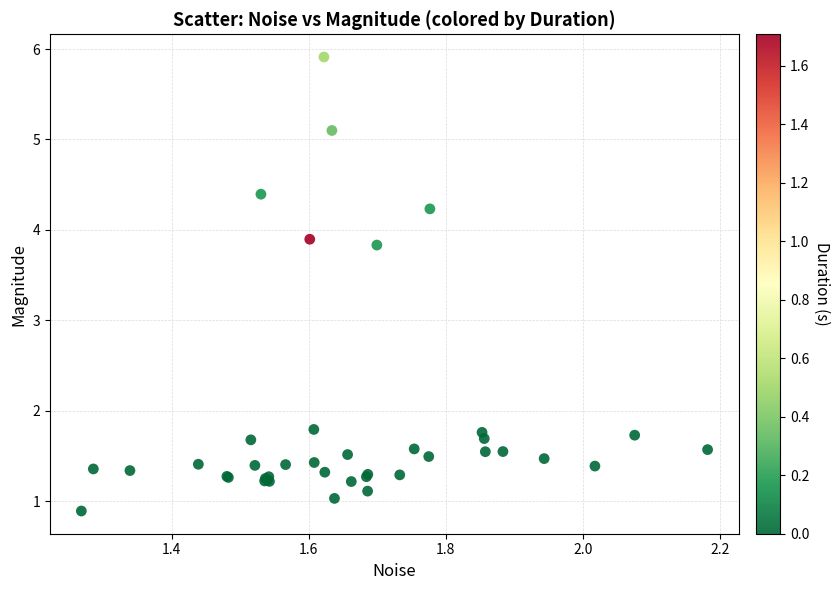

What Y value in the scatter plot is closest to 3?

3.8